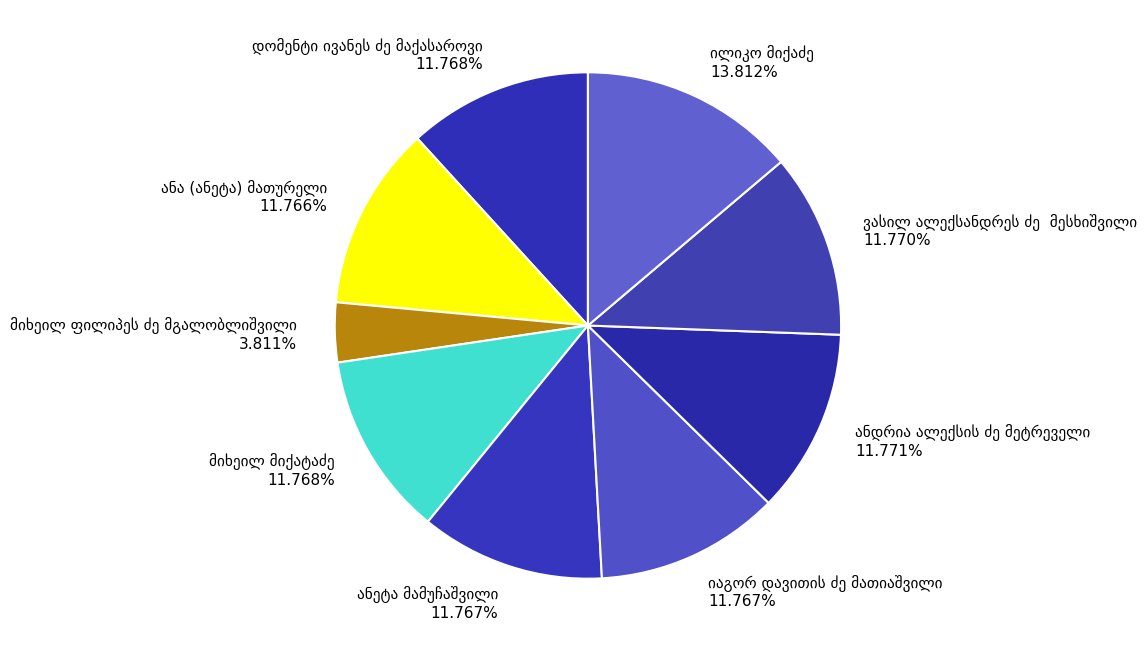

Is there a majority slice in this chart?

No